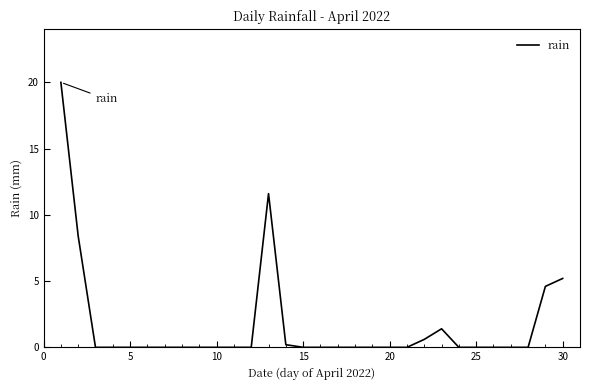

True or false: there are more than 0 points higher than both neighbors.

True